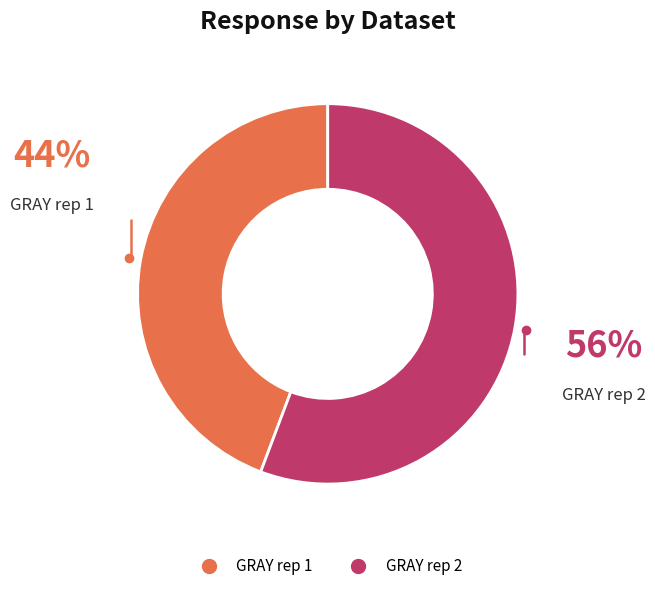

What is the majority slice?

GRAY rep 2